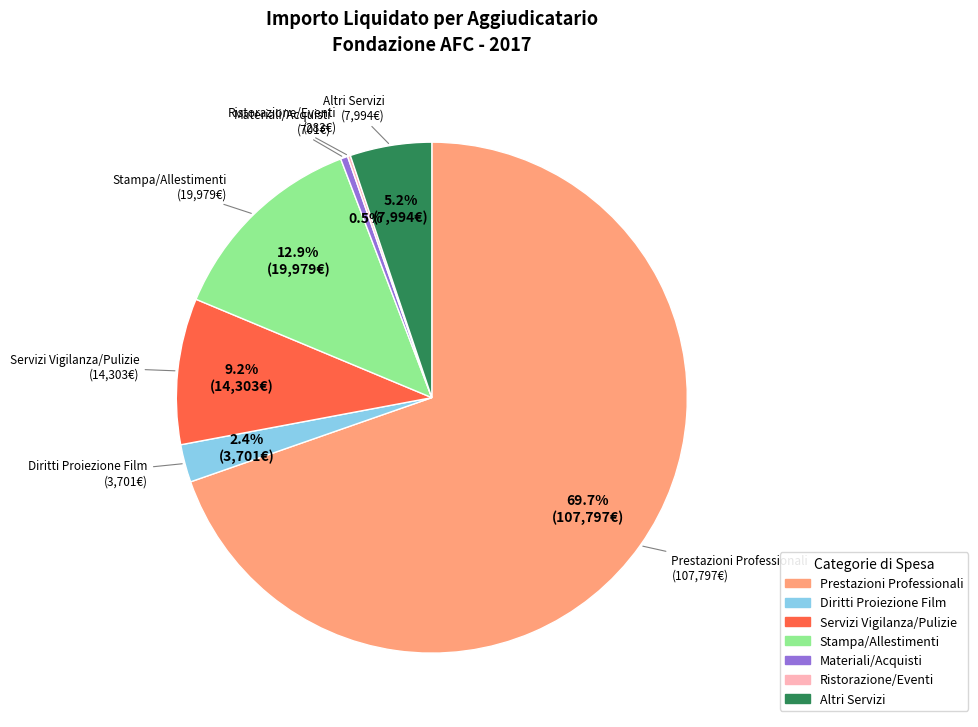

Is there any slice that represents more than half of the pie?

Yes